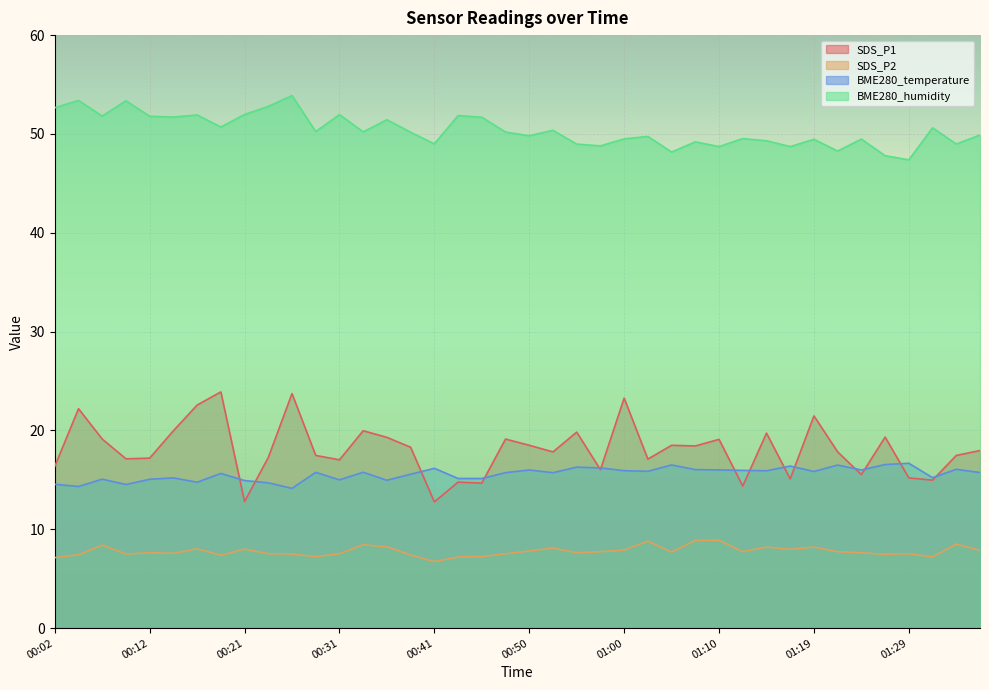

At which label is BME280_humidity closest to 50?

01:37